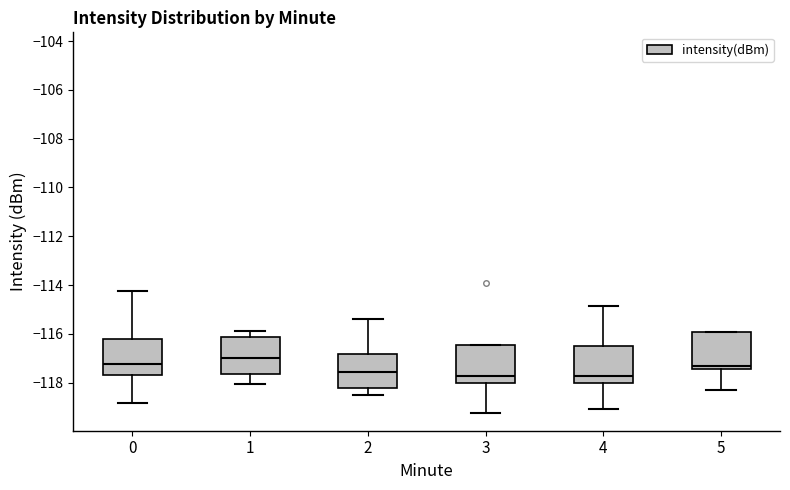

Reading left to right, read every box against the y-axis: the position of its median line, the range the box covers, and the ends of its whiskers. The values are not printed on the chart, so give them approximately, as read against the axis.

0: median -117.2, box -117.6 to -116.2, whiskers -118.8 to -114.2
1: median -117.0, box -117.6 to -116.2, whiskers -118.0 to -115.8
2: median -117.6, box -118.2 to -116.8, whiskers -118.6 to -115.4
3: median -117.8, box -118.0 to -116.4, whiskers -119.2 to -116.4
4: median -117.8, box -118.0 to -116.4, whiskers -119.0 to -114.8
5: median -117.4 (just above the box's lower edge), box -117.4 to -116.0, whiskers -118.4 to -116.0